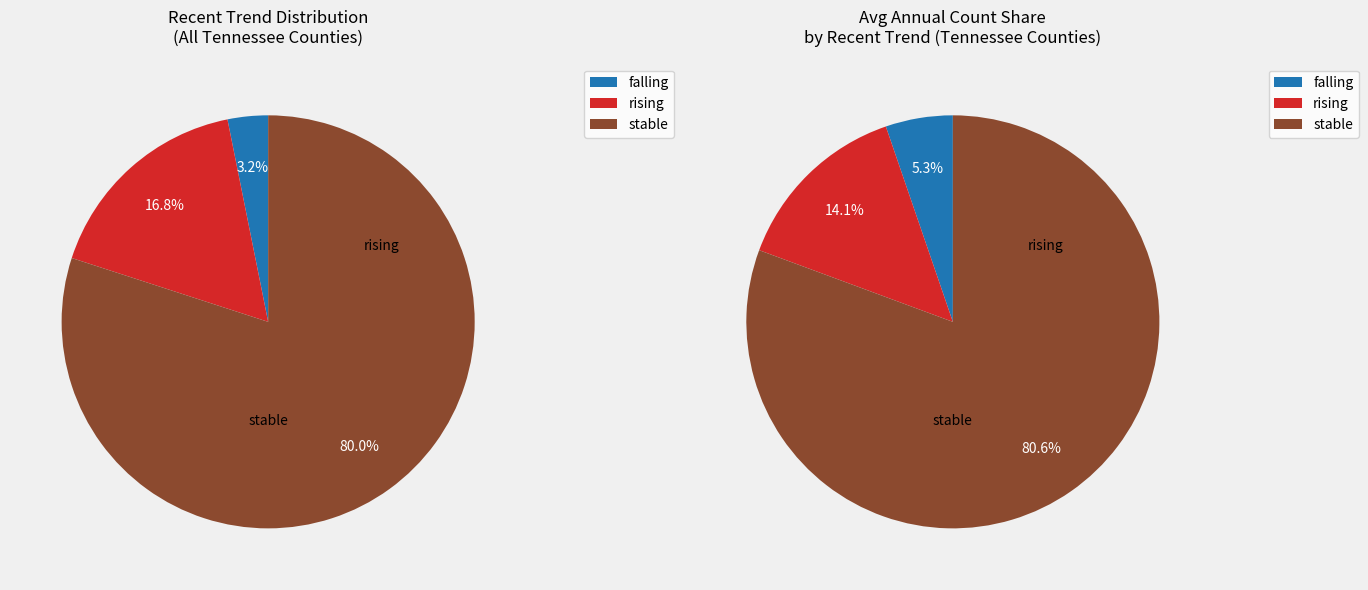

What is the total percentage of falling and stable?

83.2%